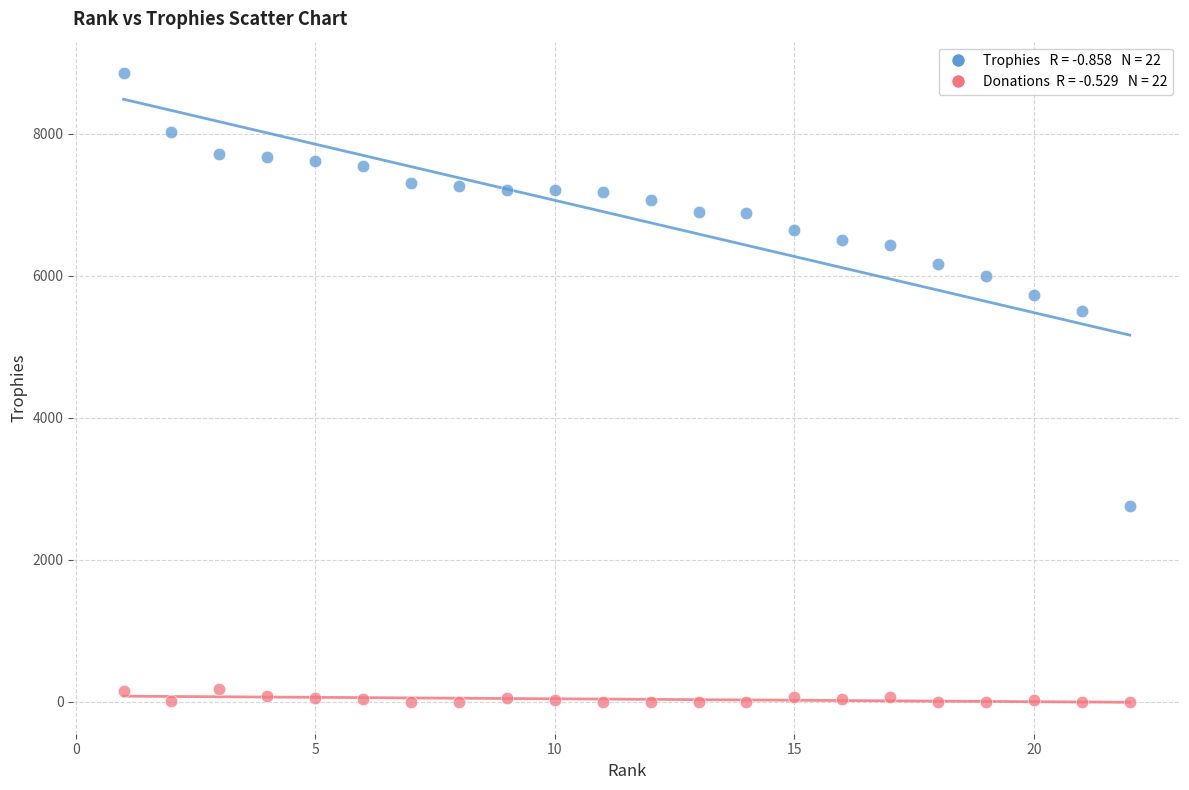

Across all data points, what is the range of Y values (max minus min)?

8854